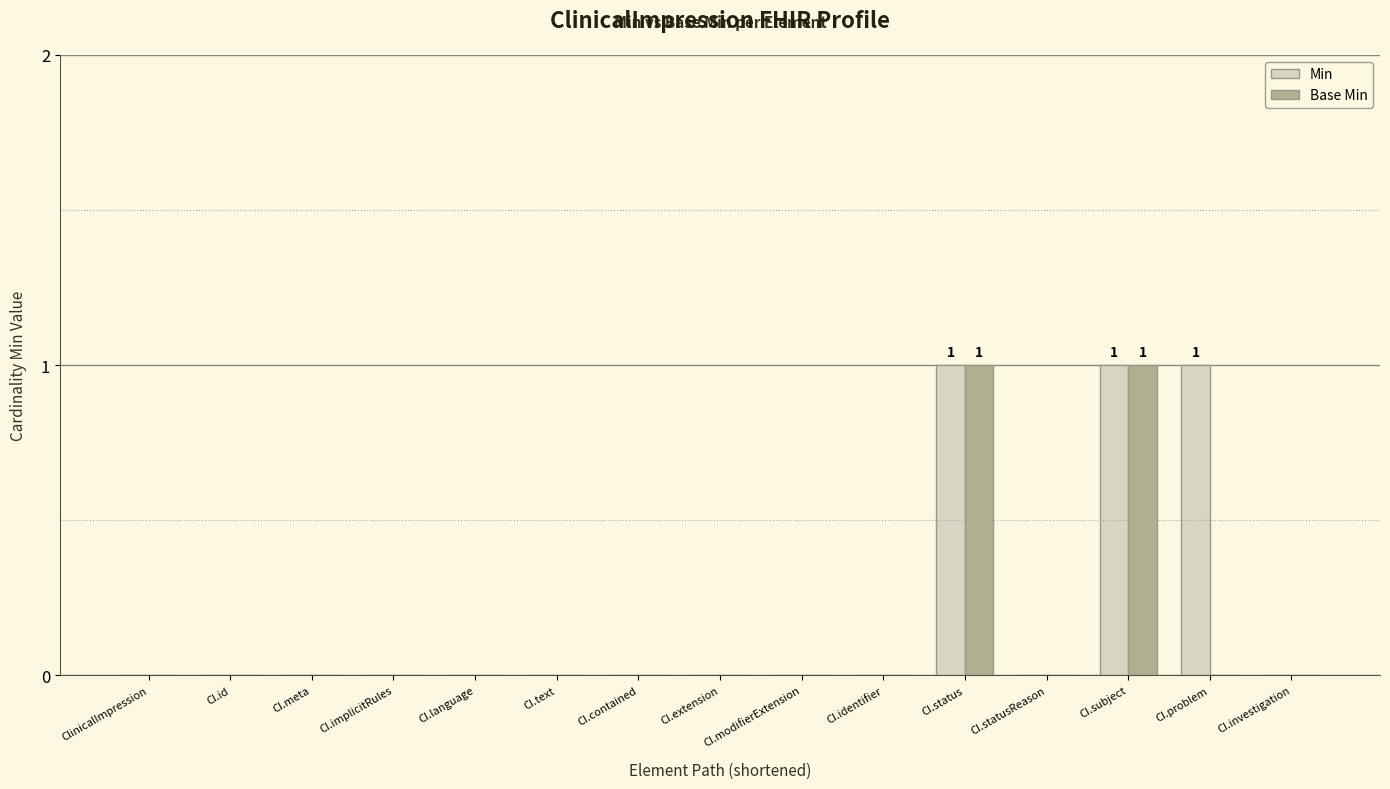

The value of Base Min at CI.text is 0. True or false?

True